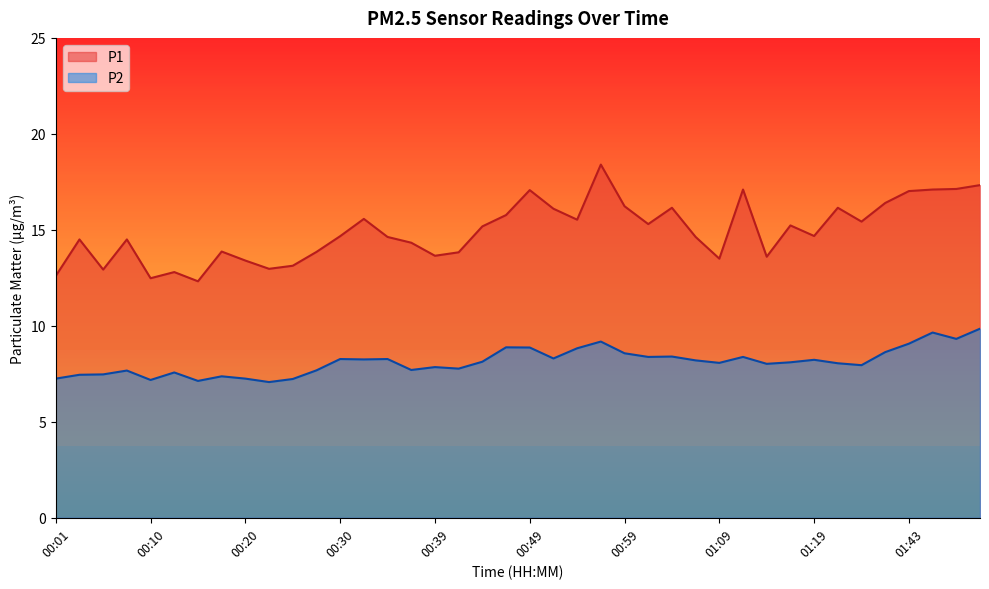

What is the value of the P2 point at the 25th from the left?

8.6